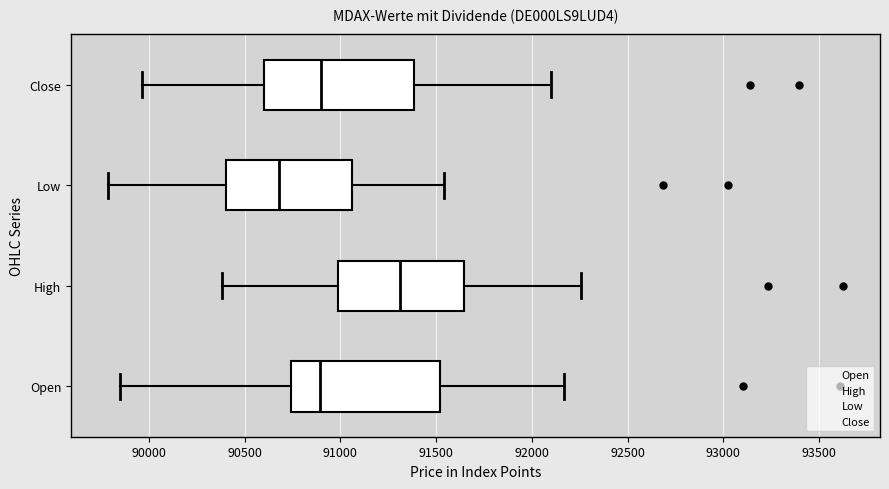

Which box's median line is the furthest to the left?

Low